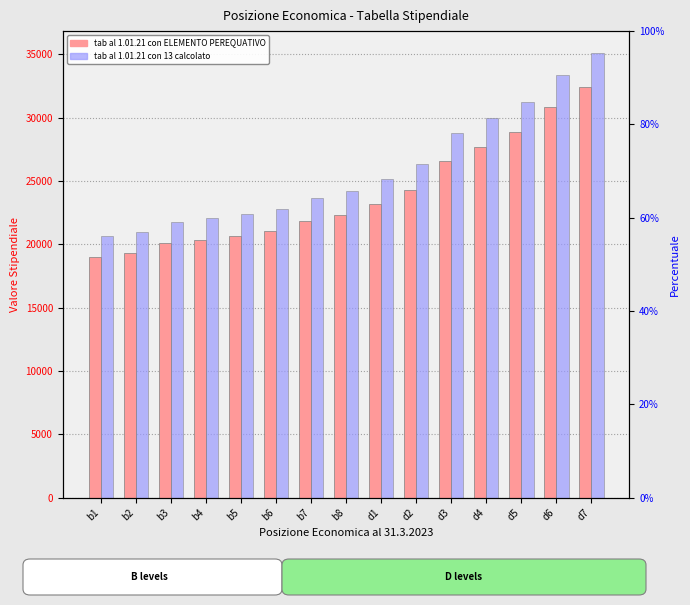

What is the smallest value displayed?

19034.5